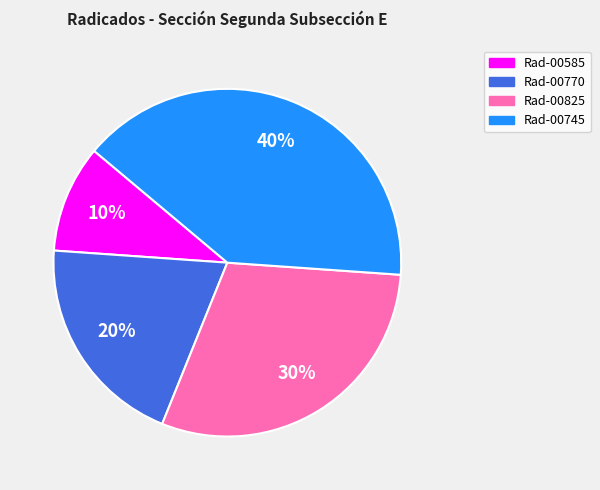

Is there a majority slice in this chart?

No